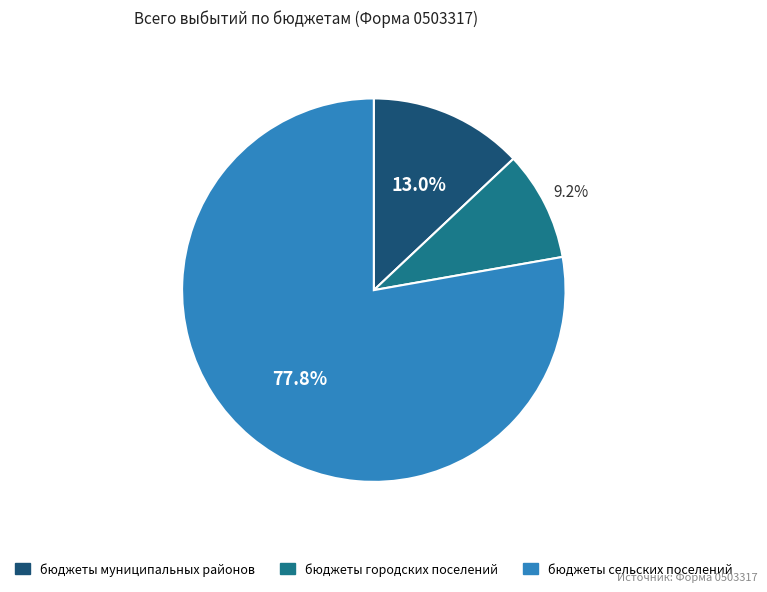

Is бюджеты сельских поселений the majority of the pie?

Yes